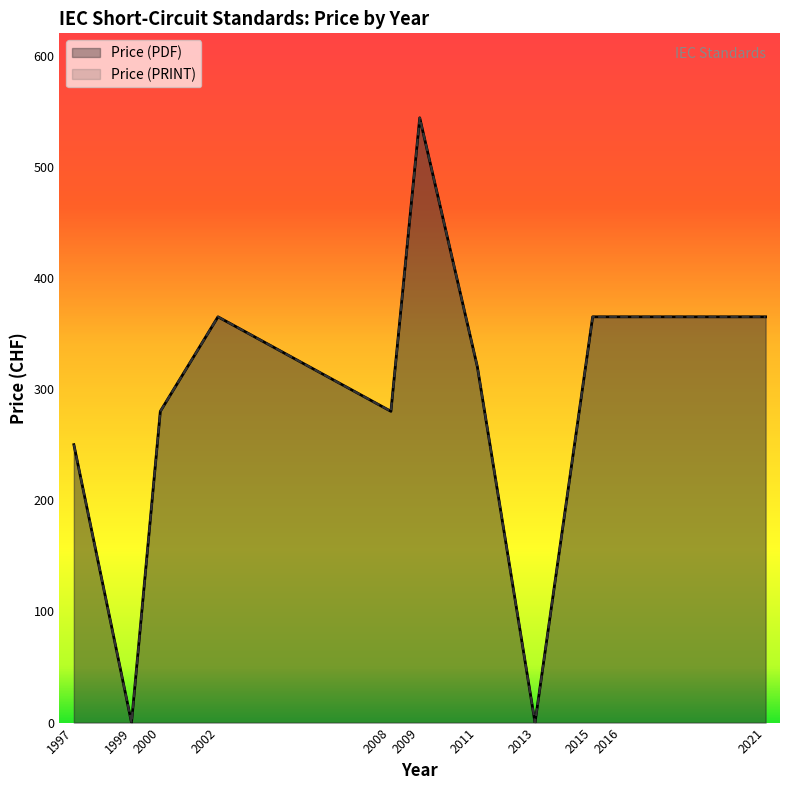

What is the total value across all series at 2015?

730